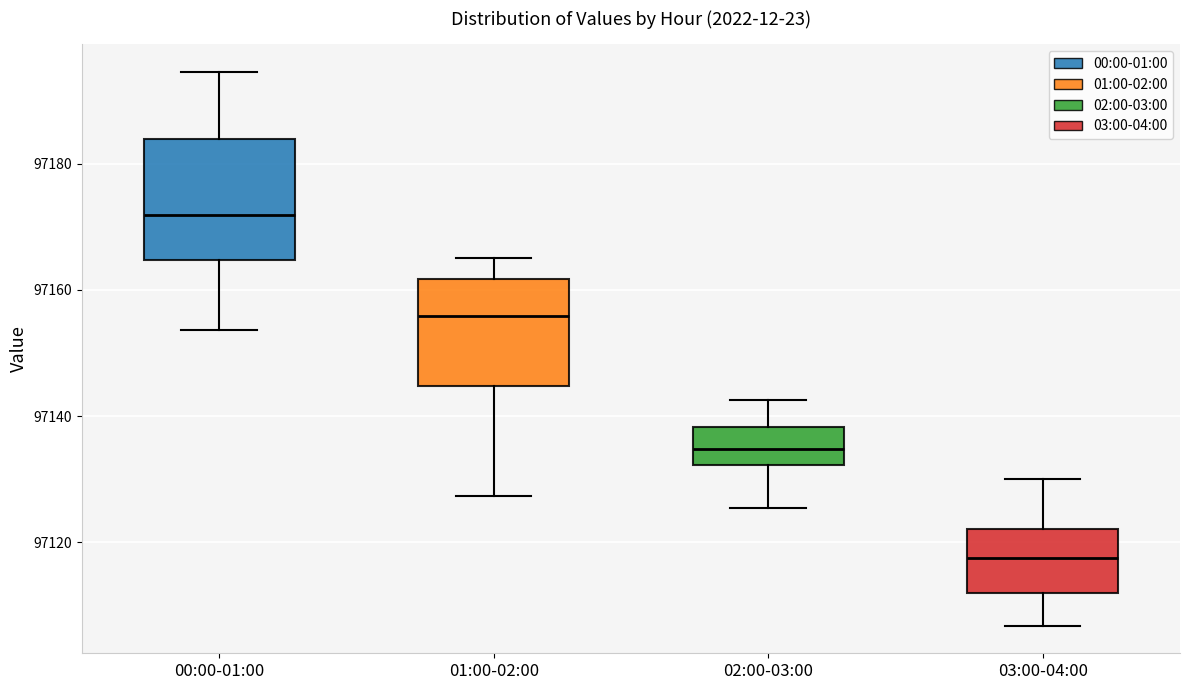

Which box has the highest median line?

00:00-01:00